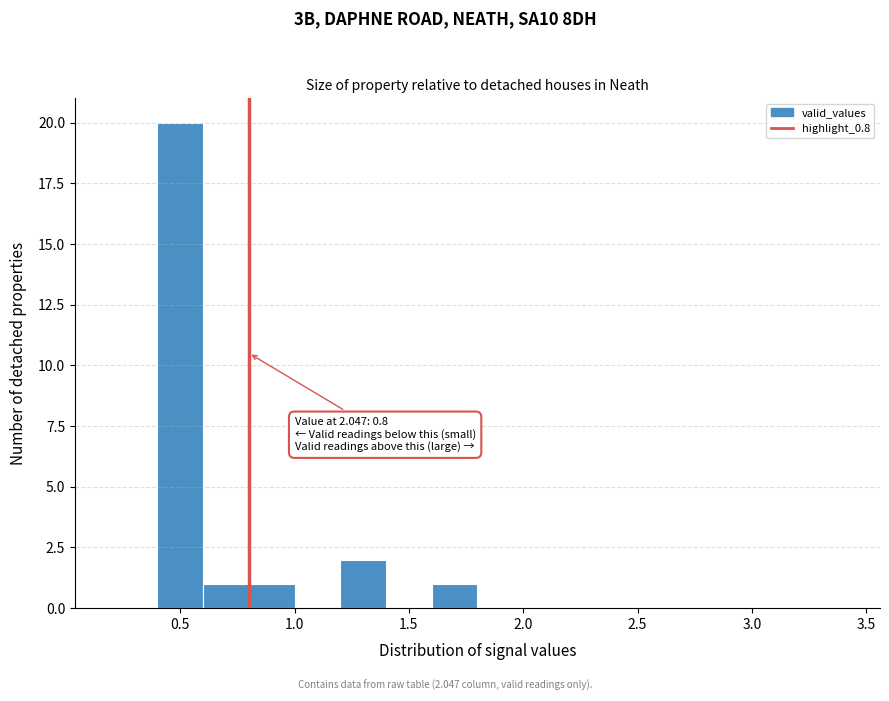

Over which range of the x-axis is the bar tallest?

0.4 to 0.6